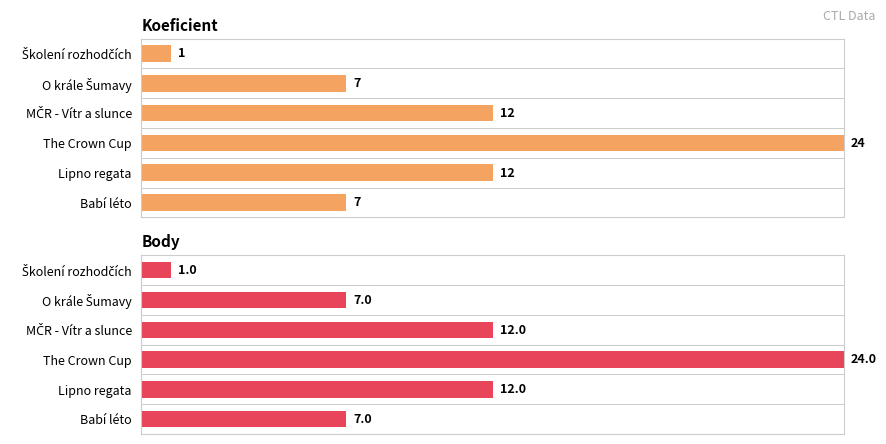

Count the Koeficient values in the range 7 to 12.

4